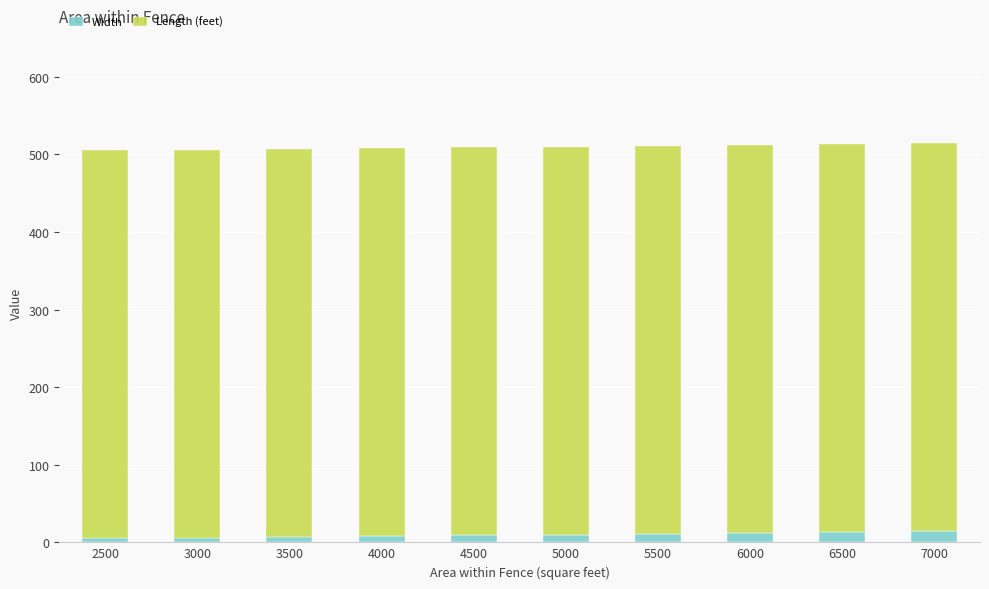

Are the bars horizontal?

No